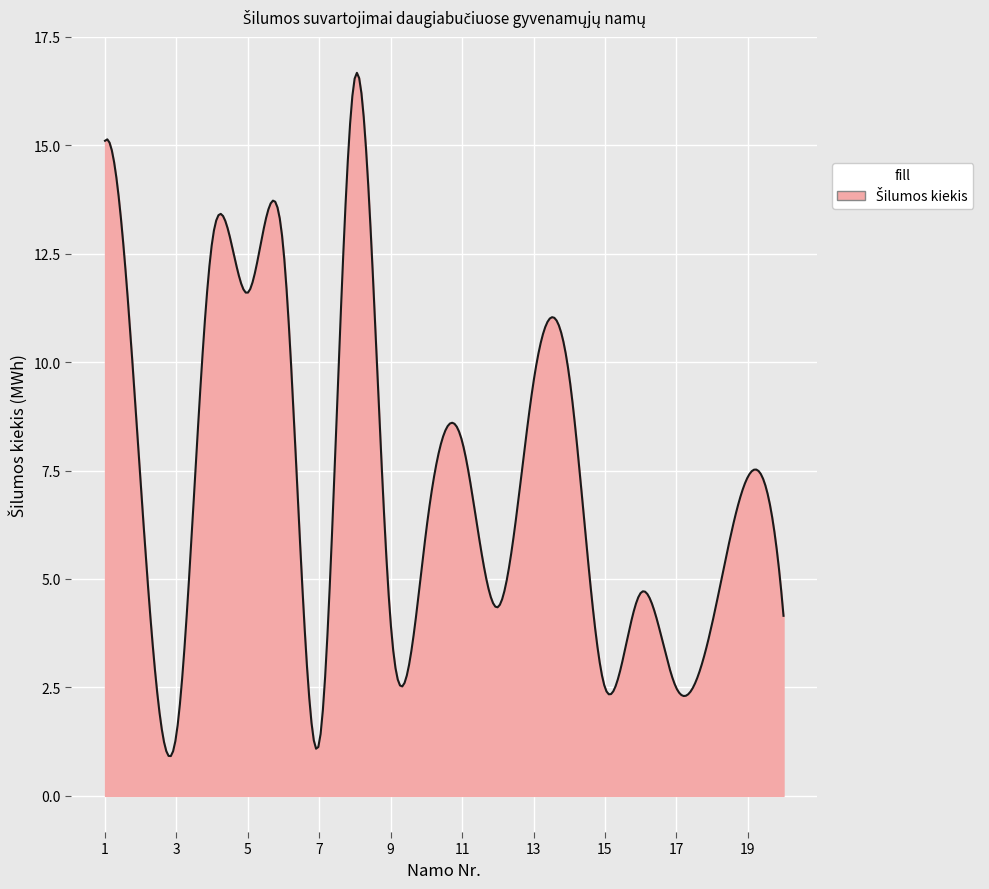

What is the maximum value shown in the chart?

16.7